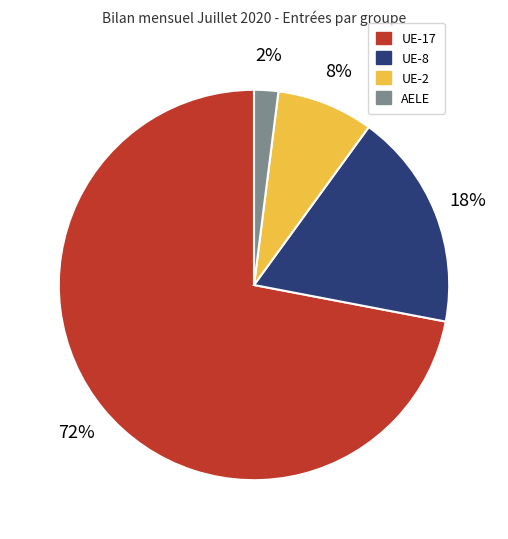

Which has a higher value, UE-8 or UE-2?

UE-8